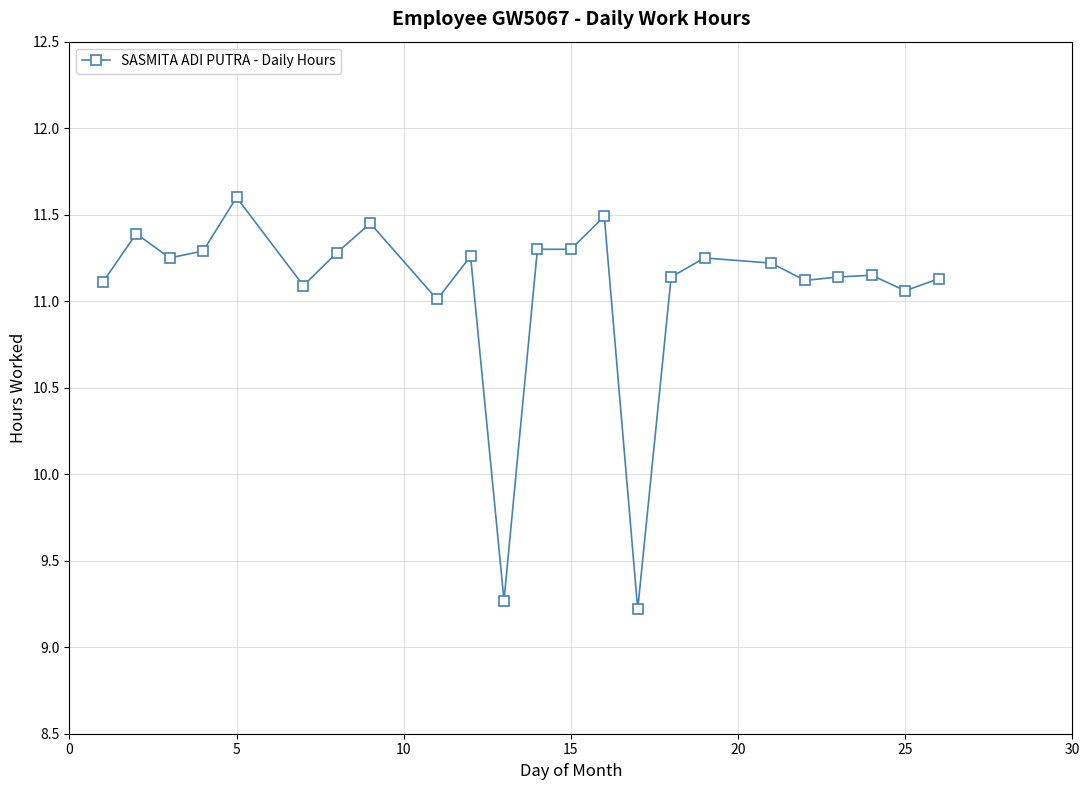

What is the difference between the second highest and second lowest values?

2.2